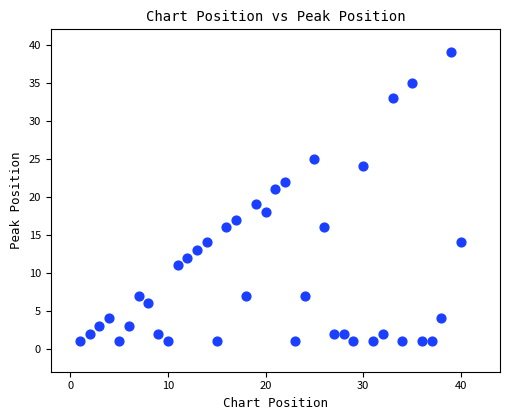

What is the range of X values (max minus min)?

39